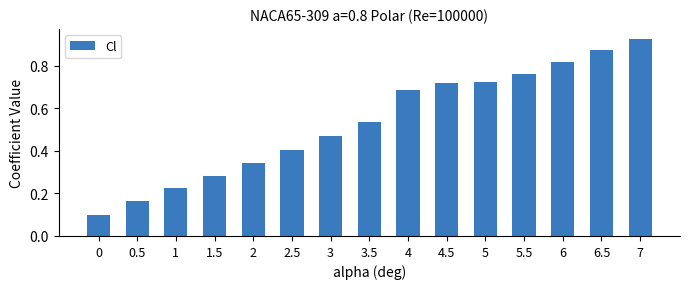

True or false: the data shows 0.4 at 2.5.

True